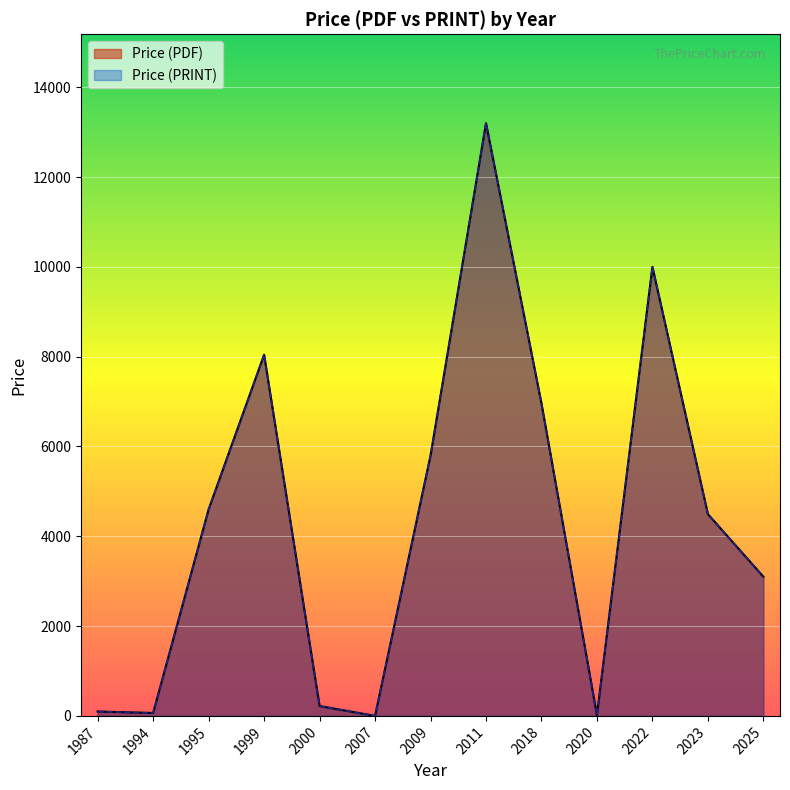

What is the label of the 10th point from the right?

1999